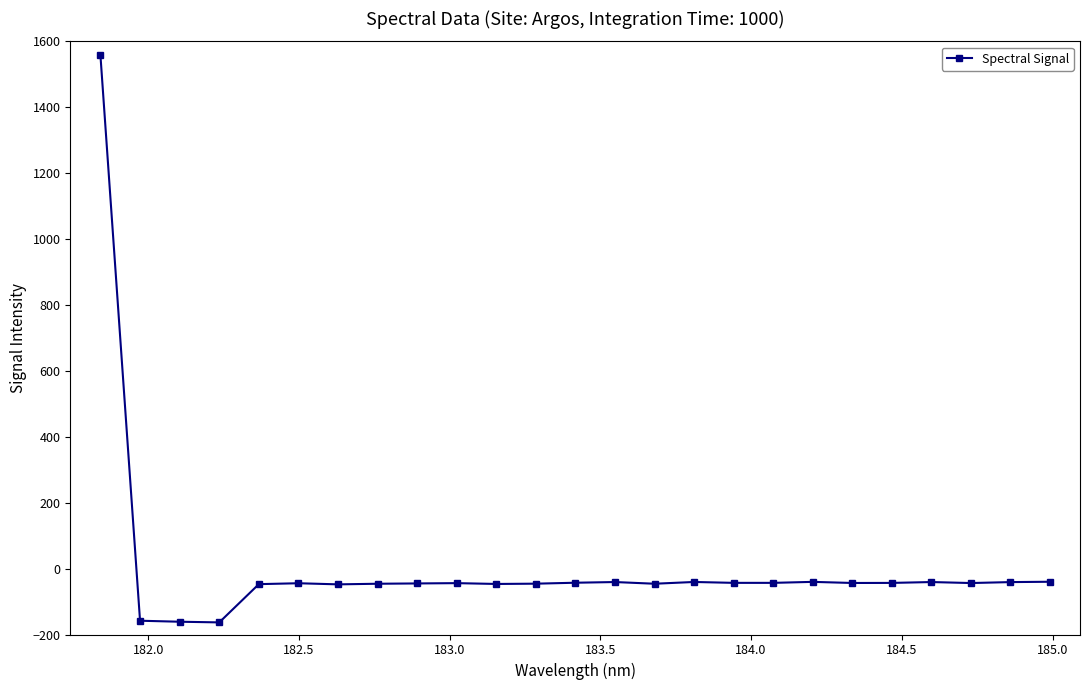

Does the chart have visible grid lines?

No